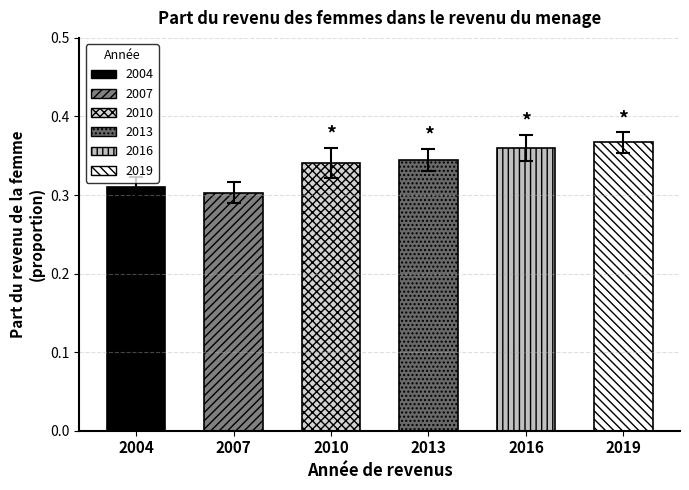

The value at 2004 is 0.3. True or false?

True